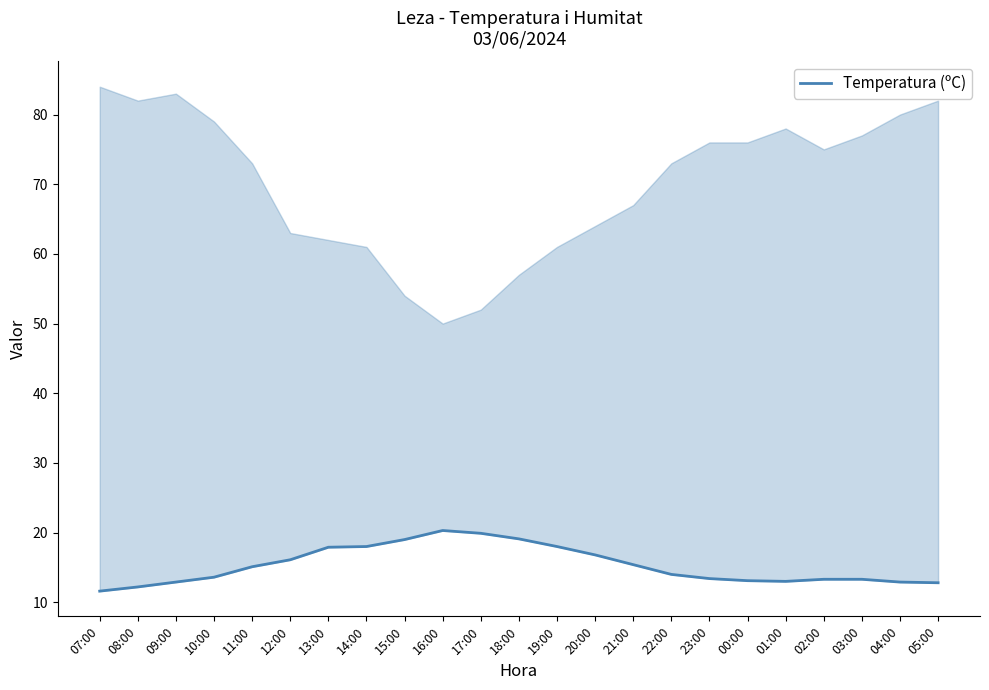

How many lines are shown in the chart?

1